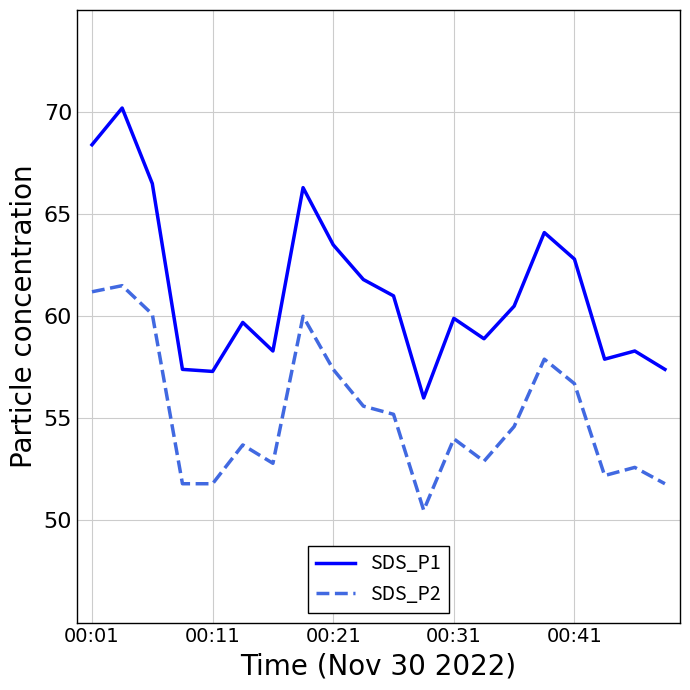

Which series has the largest range (max minus min)?

SDS_P1